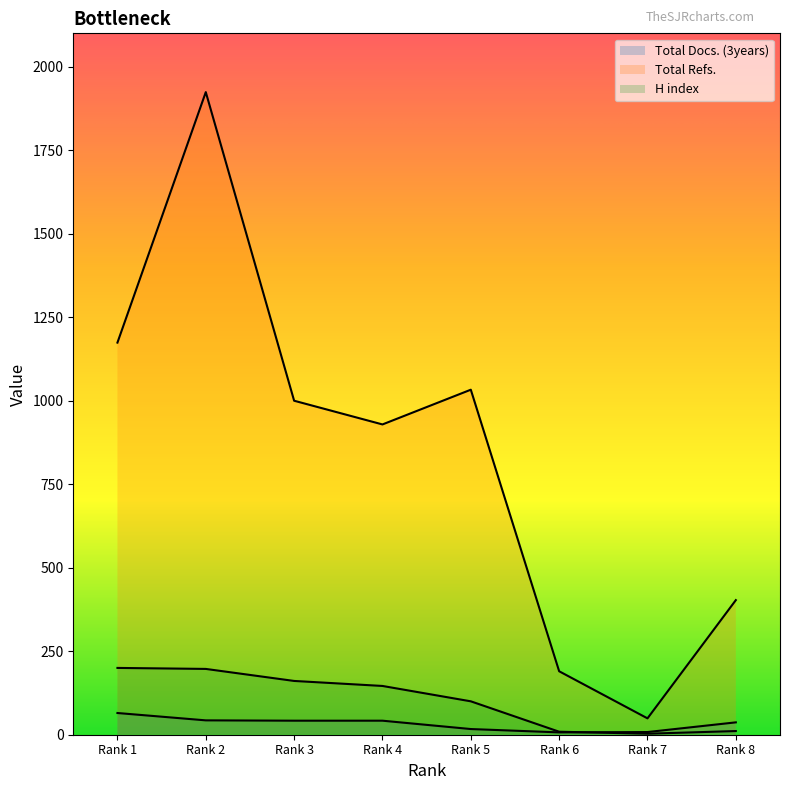

Is the value of Total Docs. (3years) at Rank 2 greater than the value of H index at Rank 8?

Yes